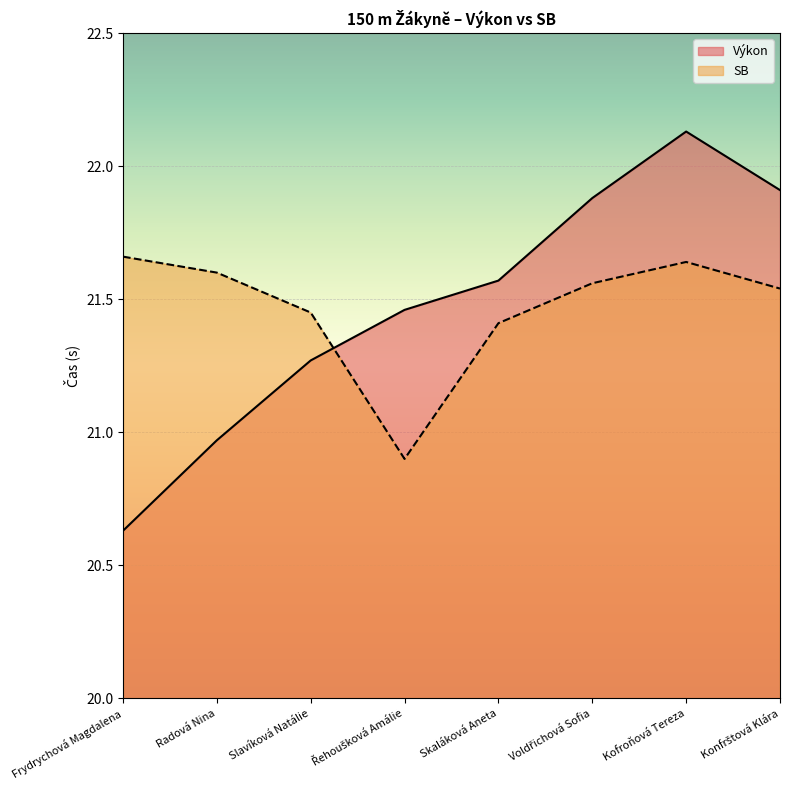

Read the SB value at Voldřichová Sofia.

21.6